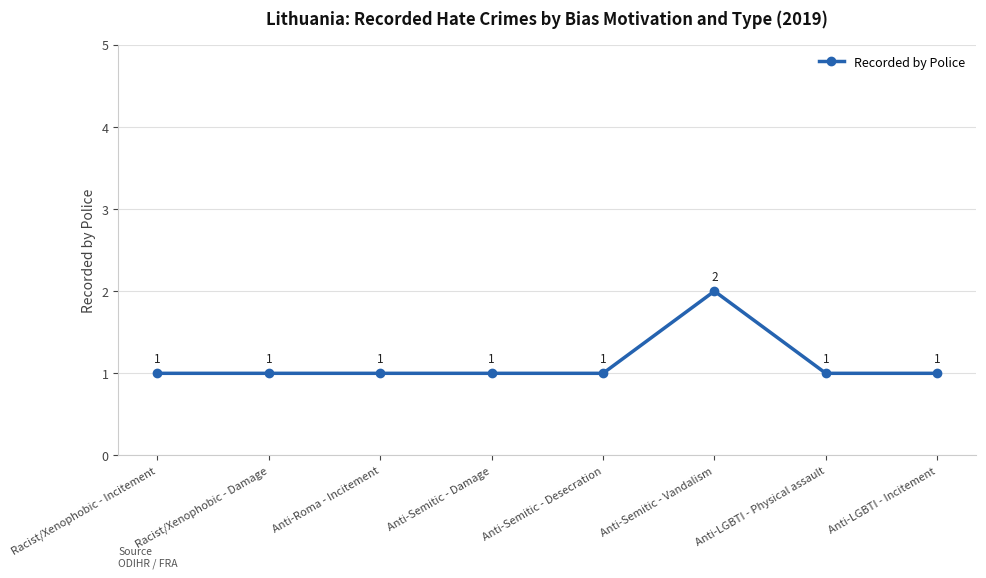

The chart shows a value of 2 at Anti-Semitic - Vandalism. True or false?

True